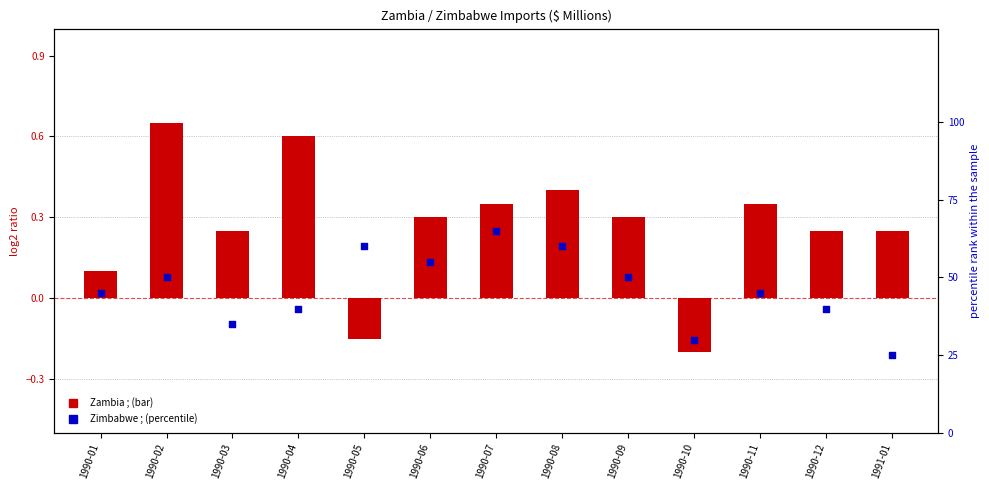

Is the value of Zambia (log2 ratio) at 1990-08 greater than the value of Zimbabwe (percentile rank) at 1990-09?

No